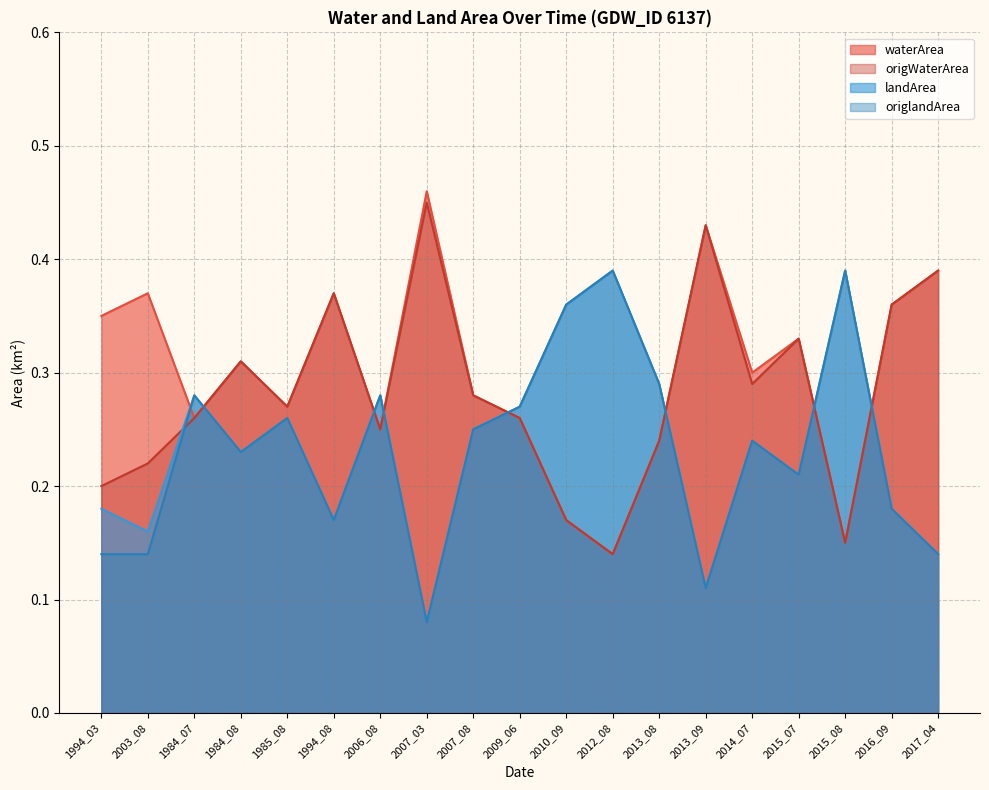

True or false: waterArea has a value of 0.3 at 2009_06.

True